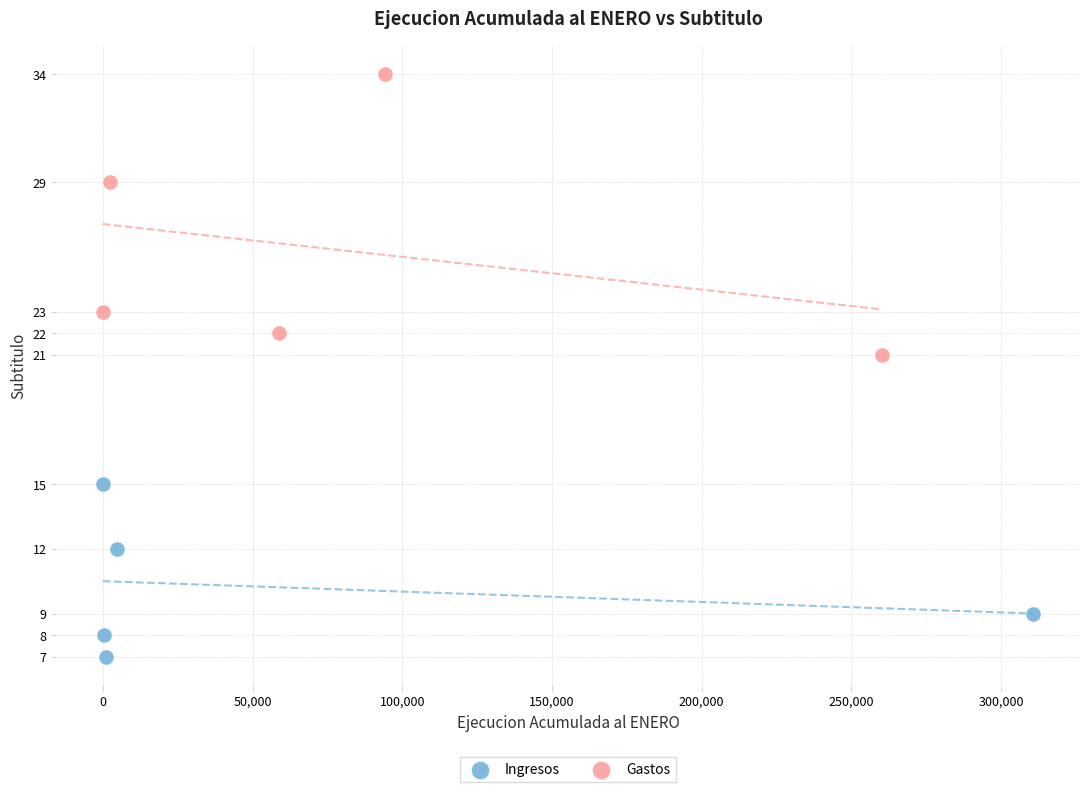

Which series reaches the maximum Y coordinate?

Gastos